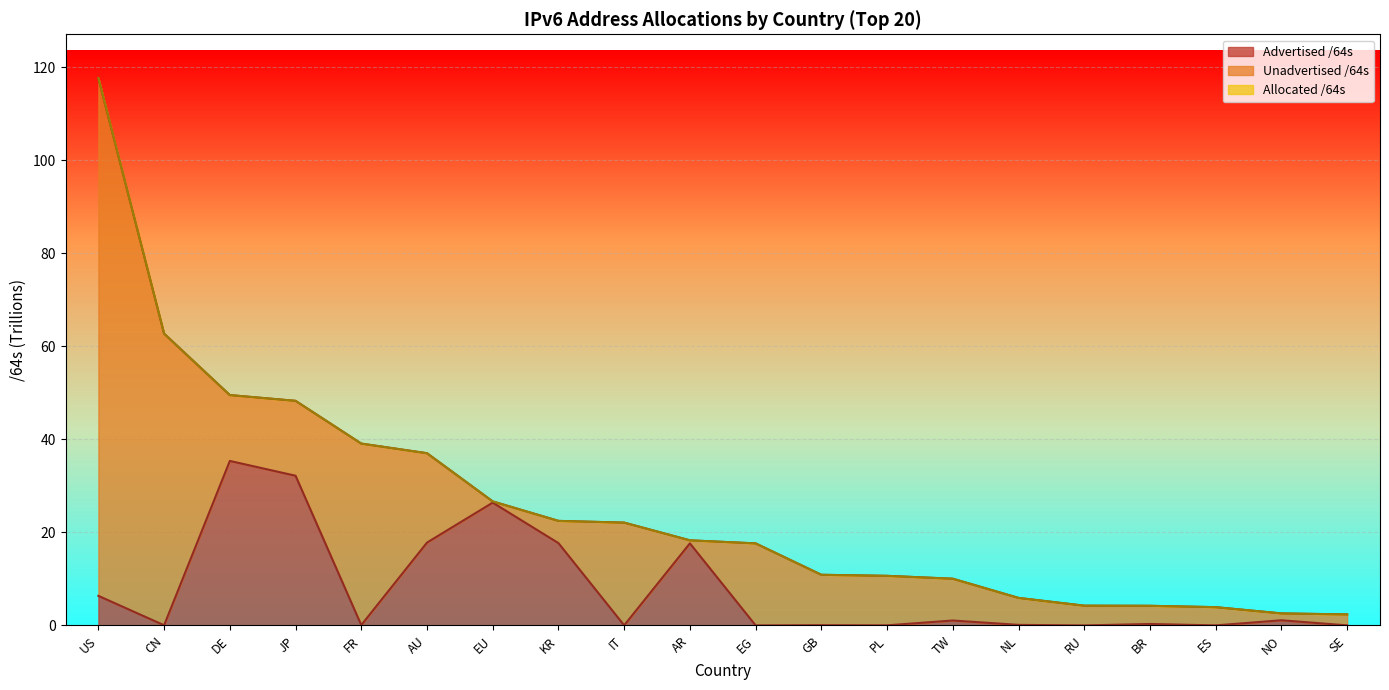

At which label does Advertised /64s reach its minimum?

RU